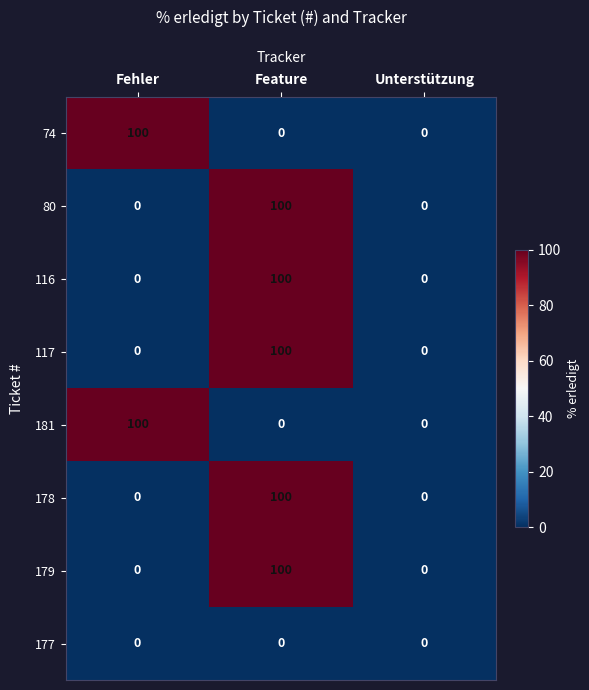

The 178 series shows 64 at Fehler. True or false?

False